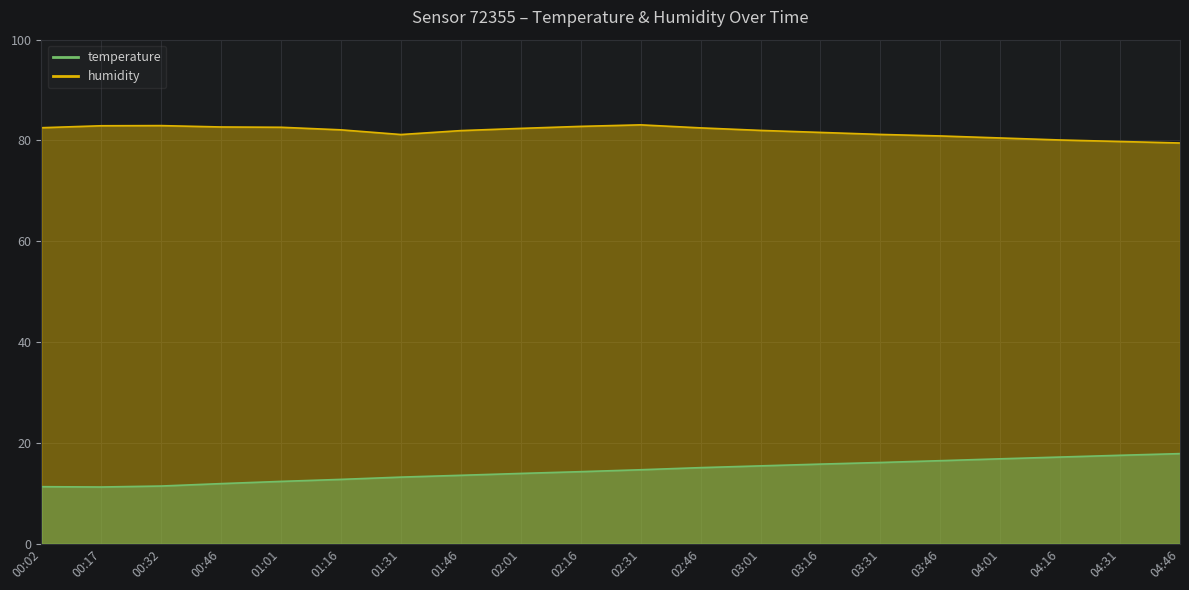

Which series has the largest total across all categories?

humidity